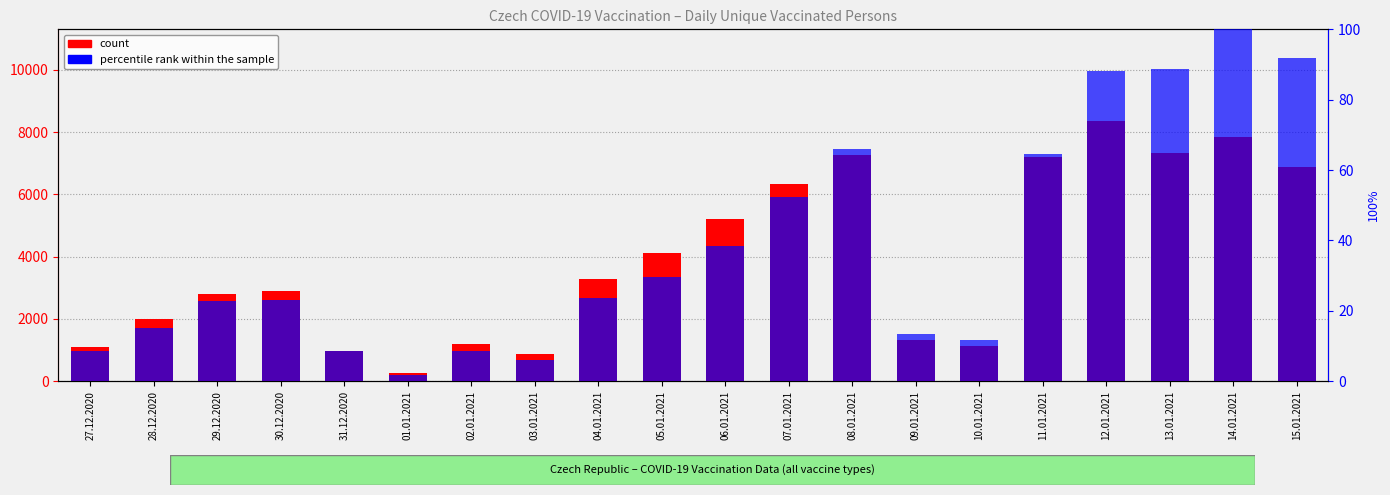

The value of count at 29.12.2020 is 2804.0. True or false?

True